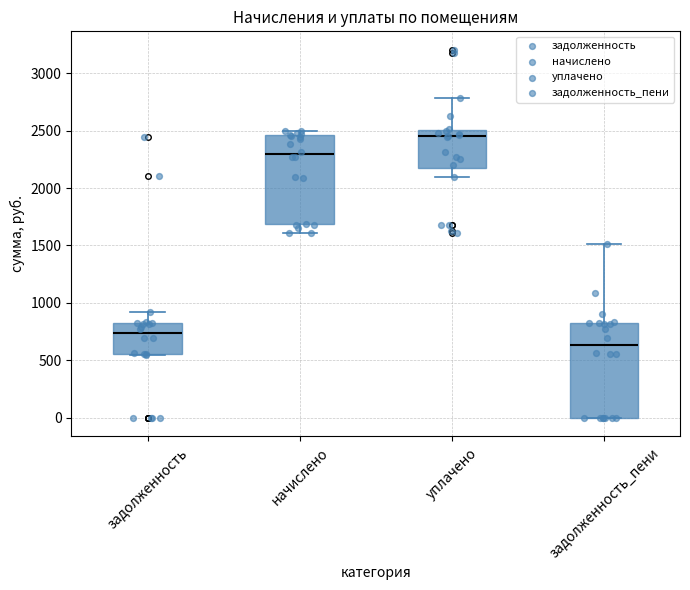

Reading left to right, read every box against the y-axis: the position of its median line, the range the box covers, and the ends of its whiskers. The values are not printed on the chart, so give them approximately, as read against the axis.

задолженность: median 750, box 550 to 800, whiskers 550 to 950
начислено: median 2300, box 1700 to 2450, whiskers 1600 to 2500
уплачено: median 2450, box 2150 to 2500, whiskers 2100 to 2800
задолженность_пени: median 650, box 0 to 800, whiskers 0 to 1500